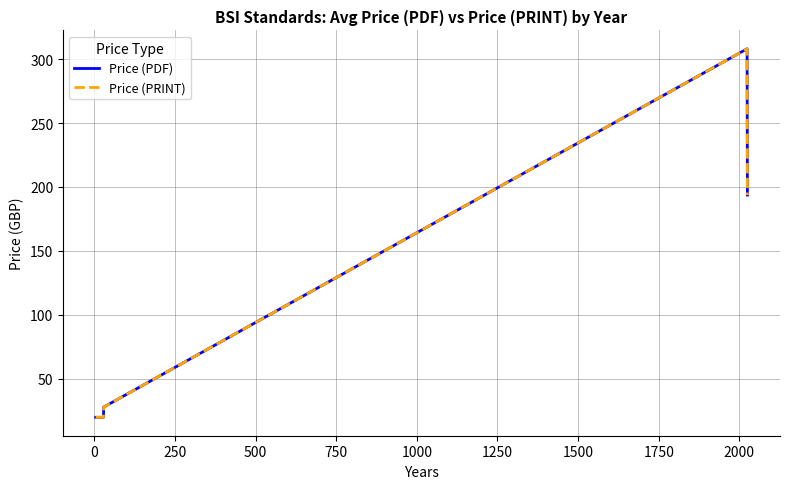

Does the chart have visible grid lines?

Yes